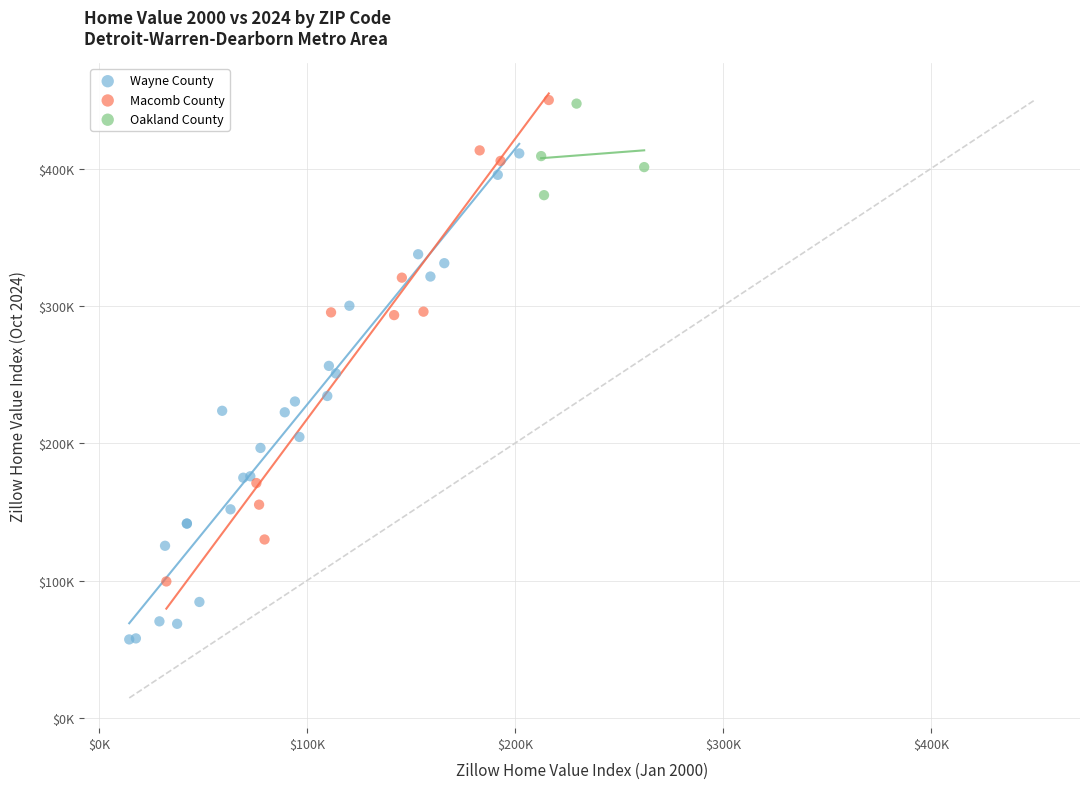

What are all the series names shown in the legend?

Wayne County, Macomb County, Oakland County